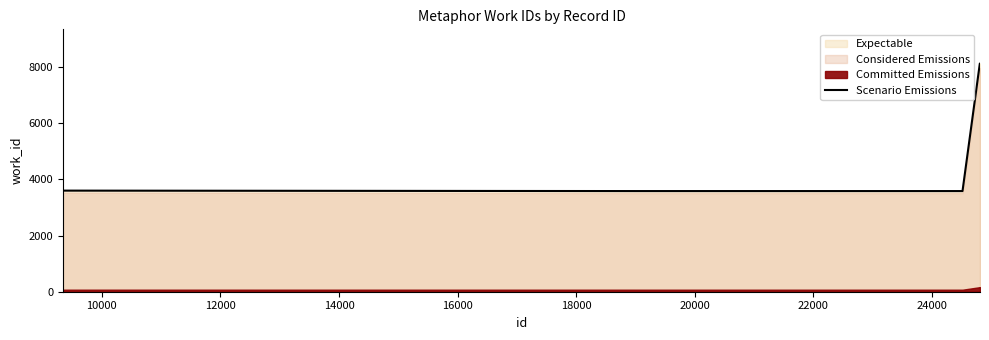

At which label does the data first exceed 3602?

14000